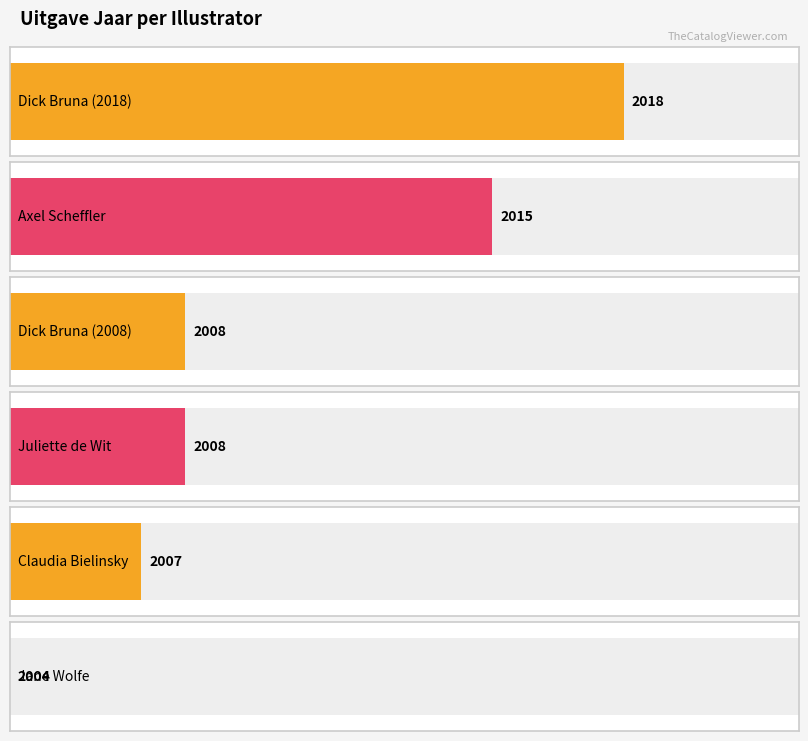

What is the label of the 3rd bar from the right?

Juliette de Wit (illustrator)